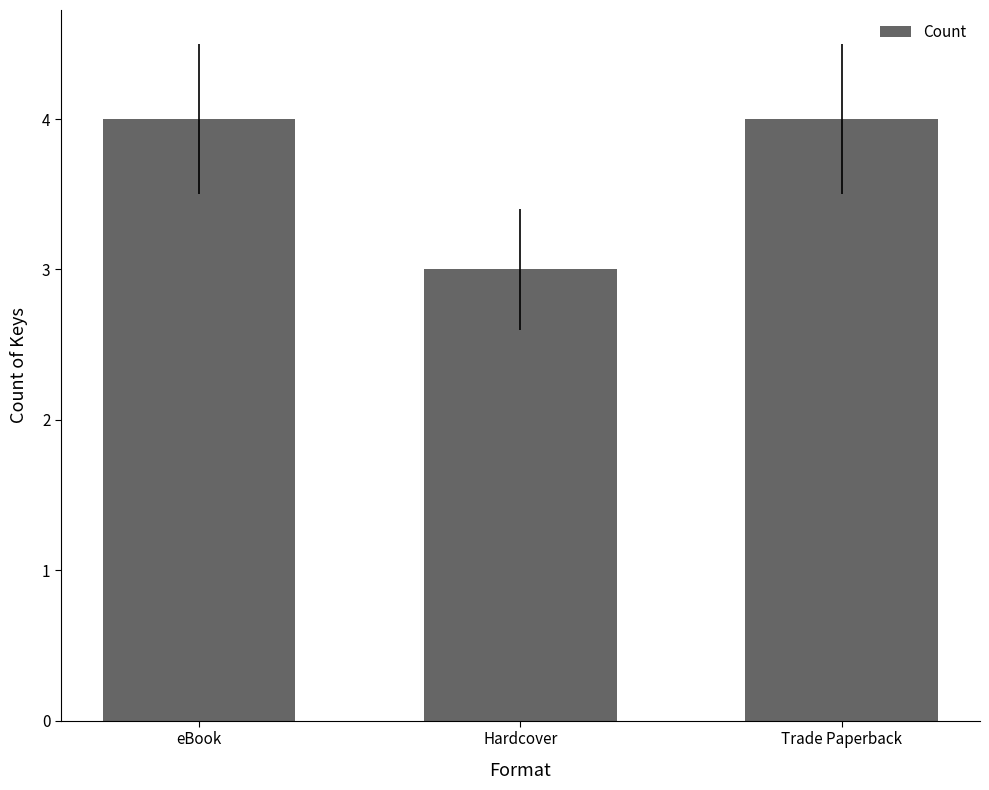

The value at Trade Paperback is 4. True or false?

True